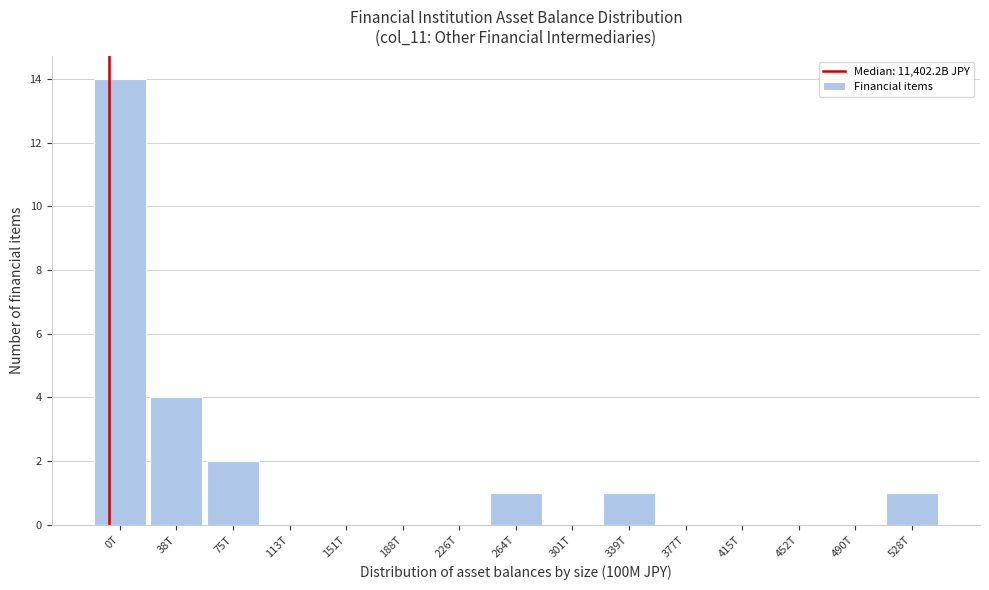

Reading left to right, transcribe all the data shown in this chart.

0T=14	38T=4	75T=2	113T=0	151T=0	188T=0	226T=0	264T=1	301T=0	339T=1	377T=0	415T=0	452T=0	490T=0	528T=1